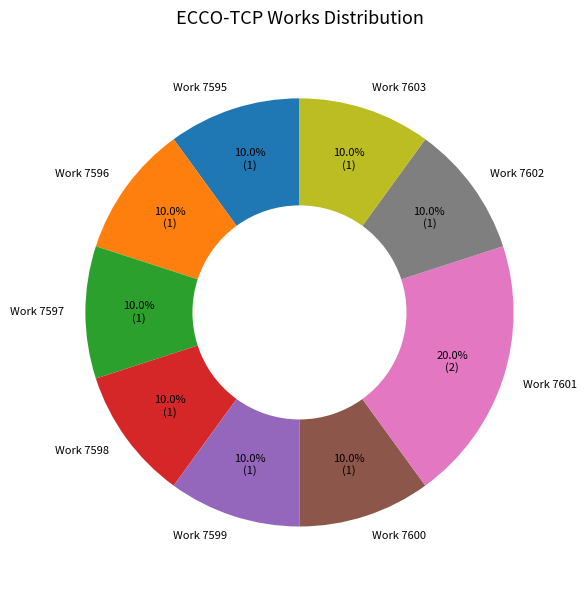

What is the ratio of the value at Work 7595 to the value at Work 7597?

1.0